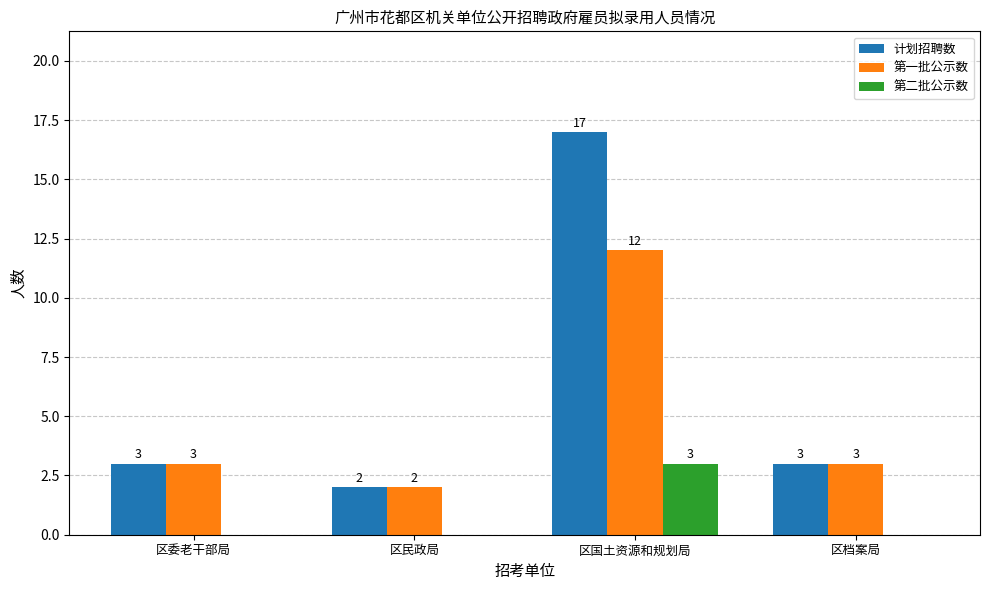

Reading right to left, what are all the values shown in this chart?

计划招聘数: 3	17	2	3
第一批公示数: 3	12	2	3
第二批公示数: 0	3	0	0